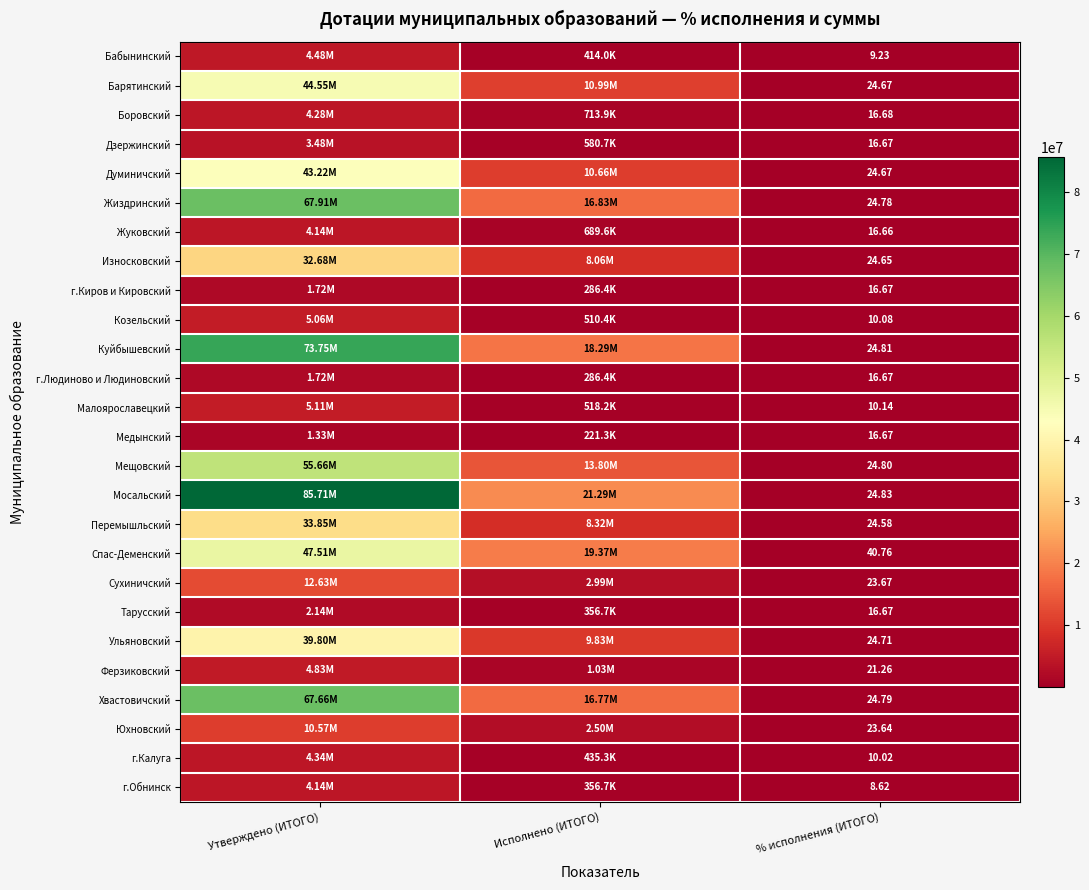

What is the average value of the Жиздринский series?

28246517.9